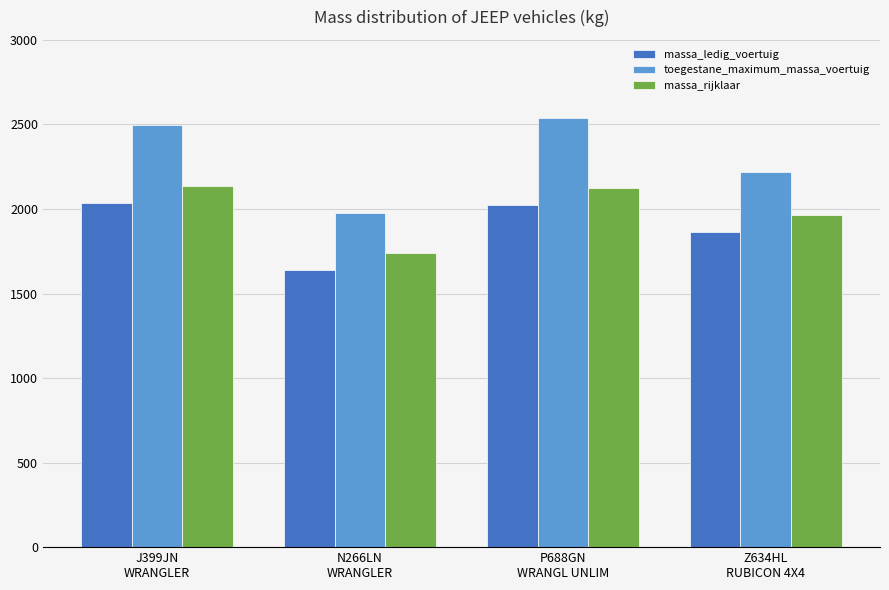

Which series has the largest range (max minus min)?

toegestane_maximum_massa_voertuig